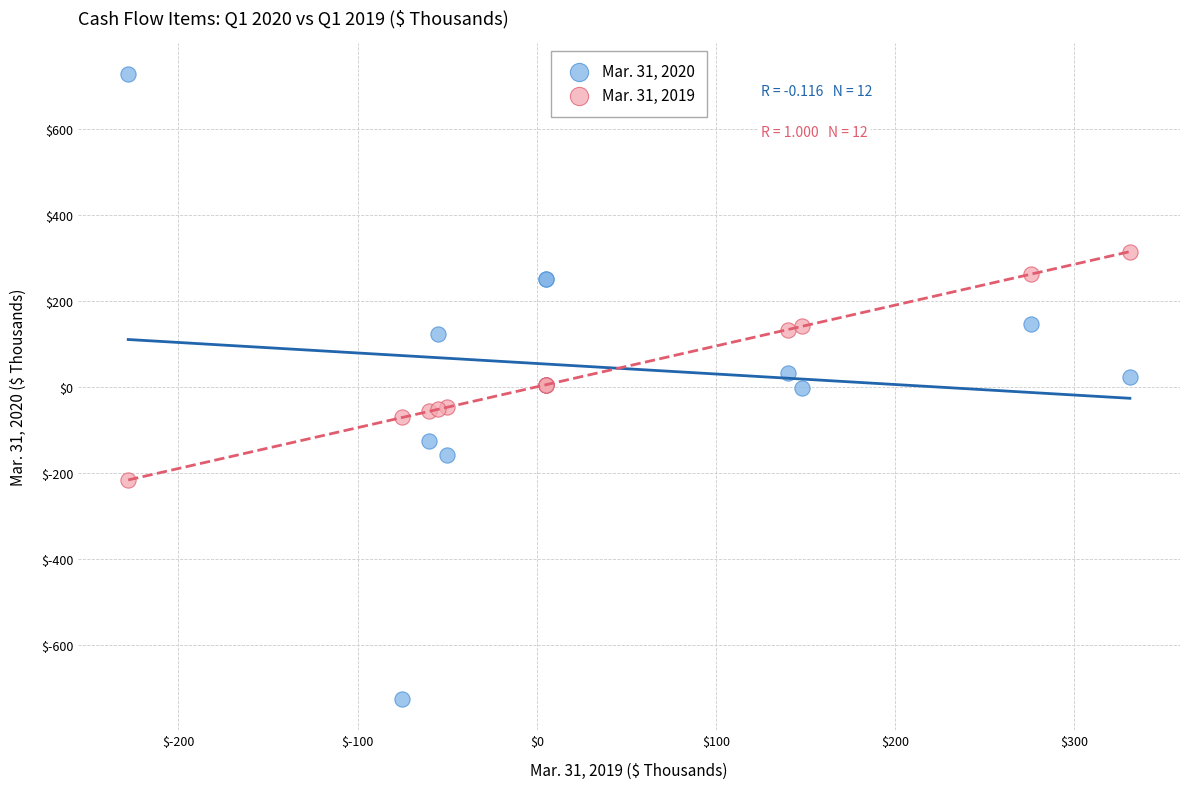

What is the X range (max minus min) for the scatter plot?

559.0